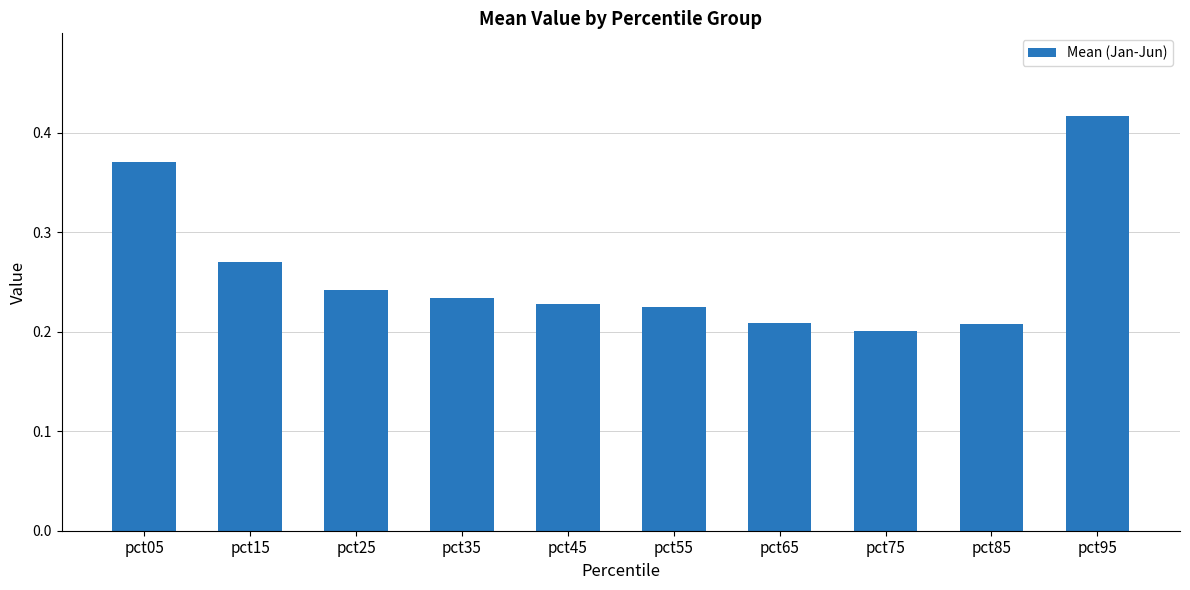

The chart shows a value of 0.2 at pct65. True or false?

True